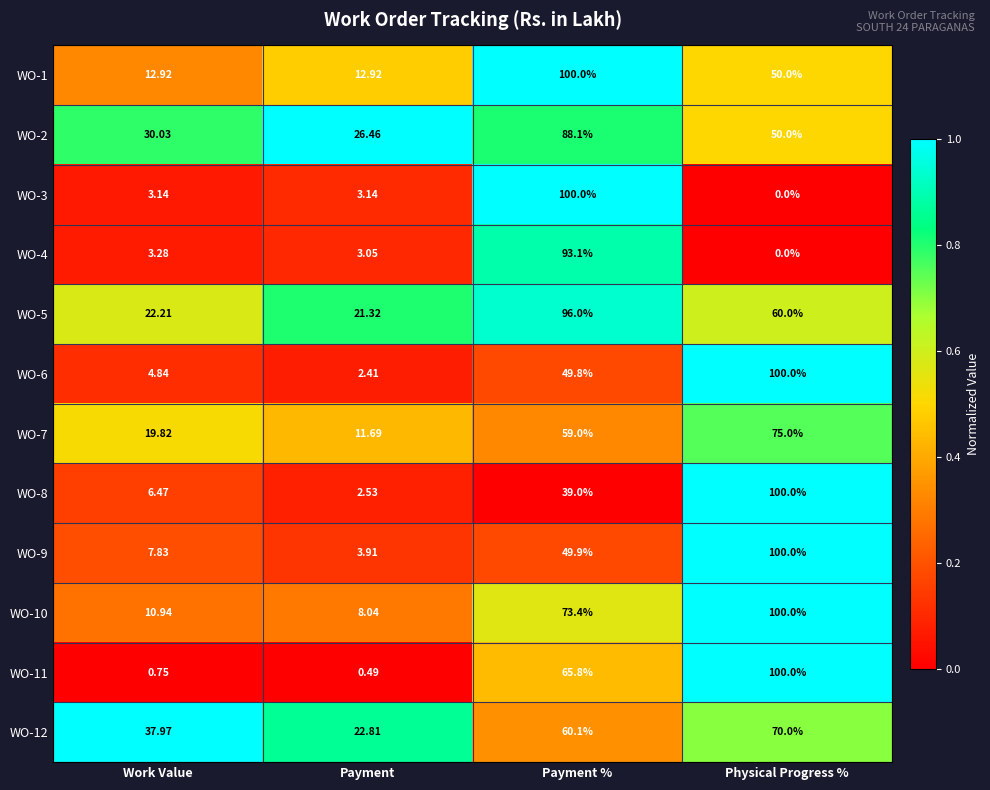

What is the total value across all series at Payment?

118.8